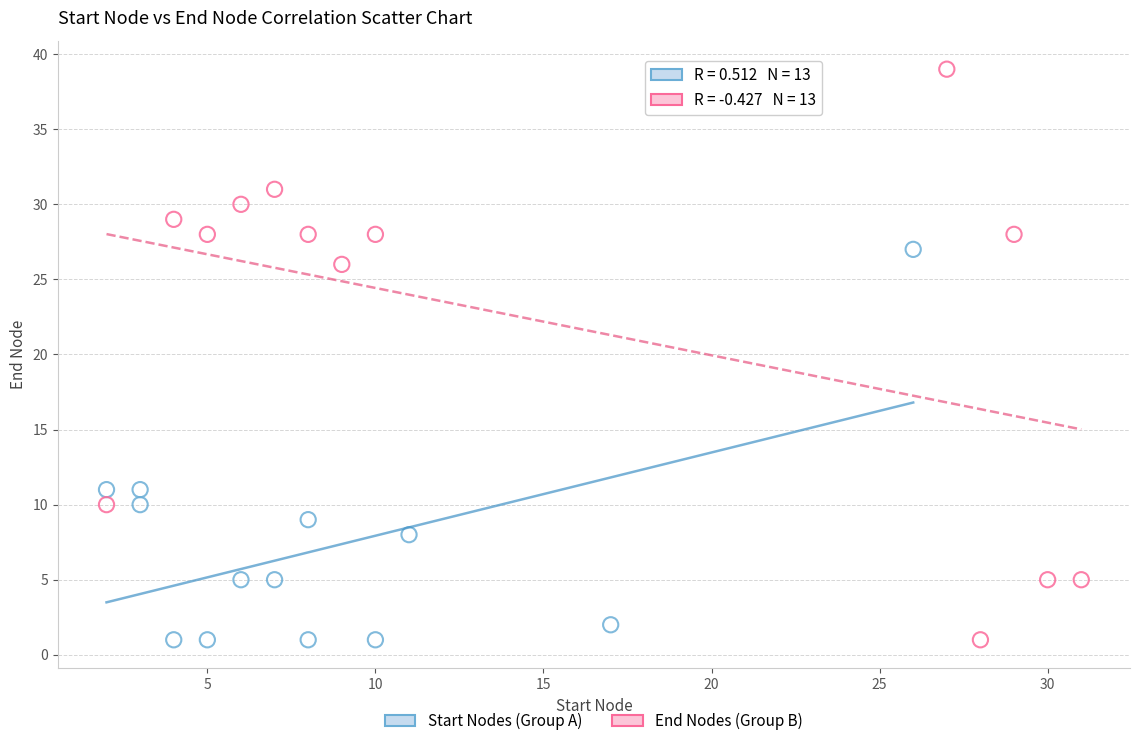

Which series has the widest spread of Y values?

End Nodes (Group B)